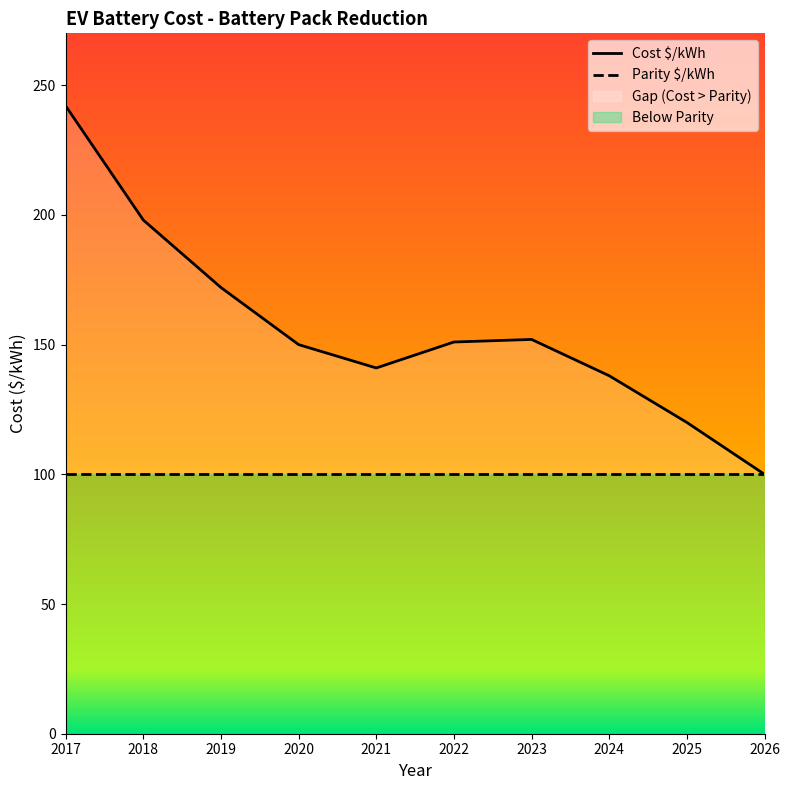

List the labels in order of value, largest first.

2017, 2018, 2019, 2023, 2022, 2020, 2021, 2024, 2025, 2026